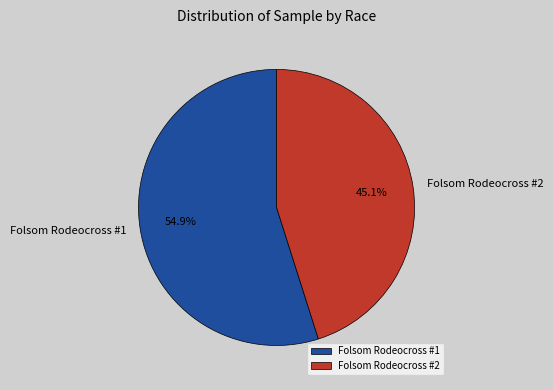

Rank the categories by value from lowest to highest.

Folsom Rodeocross #2, Folsom Rodeocross #1